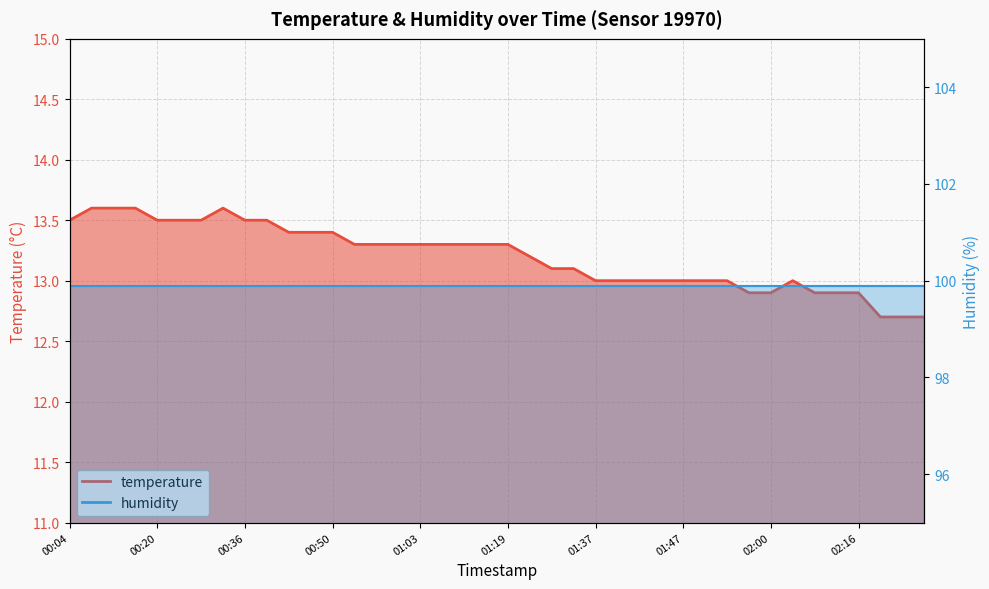

Rank the categories by value from highest to lowest.

00:12, 00:15, 00:18, 00:34, 00:04, 00:20, 00:23, 00:31, 00:36, 00:39, 00:42, 00:44, 00:50, 00:56, 00:58, 01:01, 01:03, 01:06, 01:11, 01:16, 01:19, 01:27, 01:29, 01:35, 01:37, 01:39, 01:42, 01:44, 01:47, 01:49, 01:52, 02:08, 01:54, 02:00, 02:11, 02:13, 02:16, 02:21, 02:24, 02:26